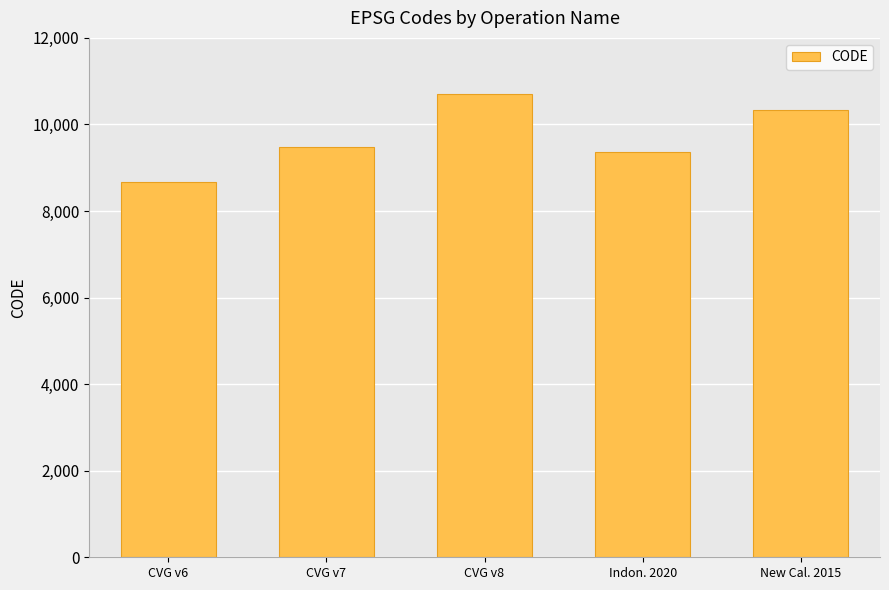

What position from the right is New Cal. 2015?

1